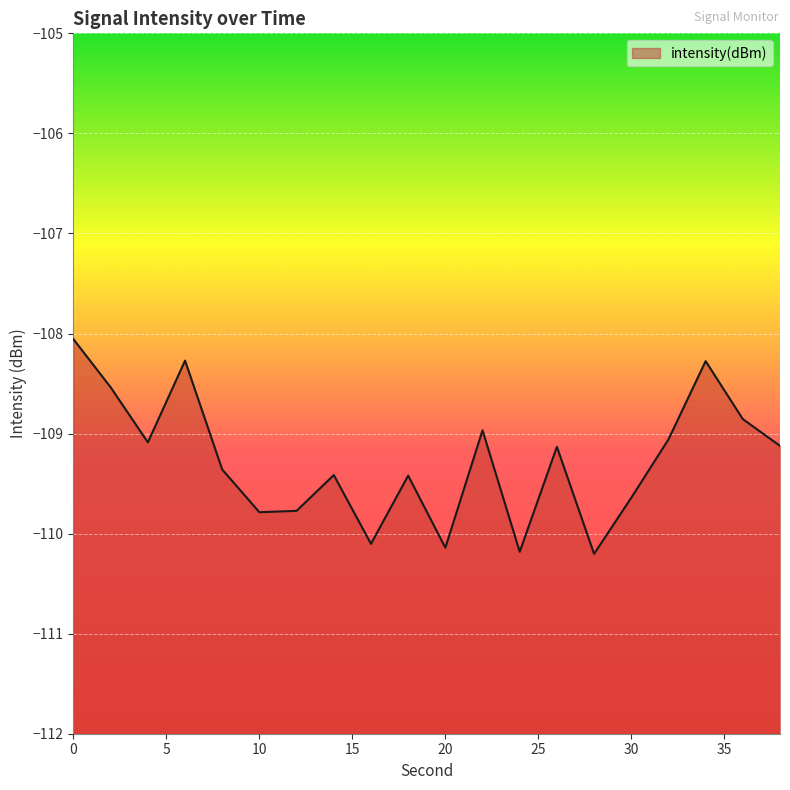

What is the difference between the maximum and minimum values?

2.1